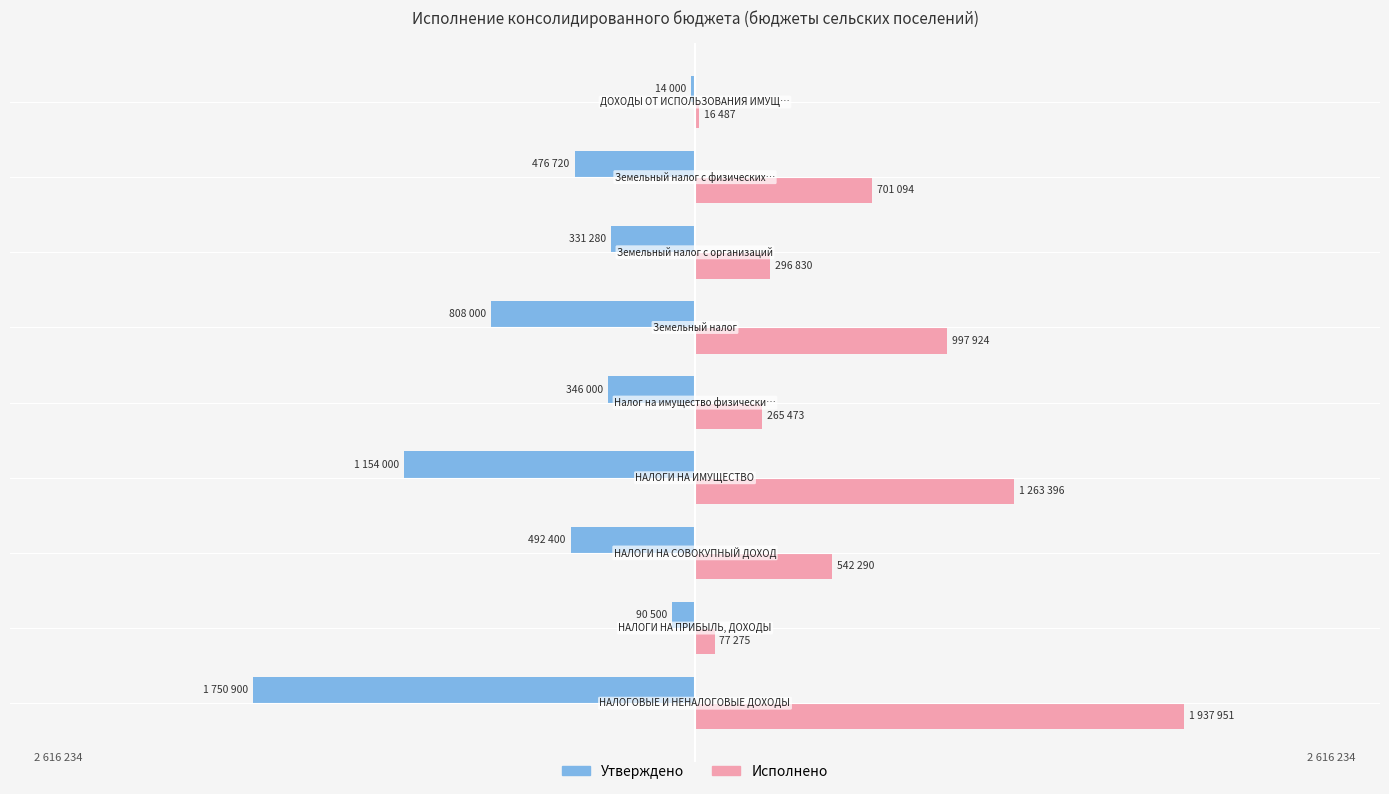

What is the difference between the second highest and minimum values in the Исполнено series?

1246909.8